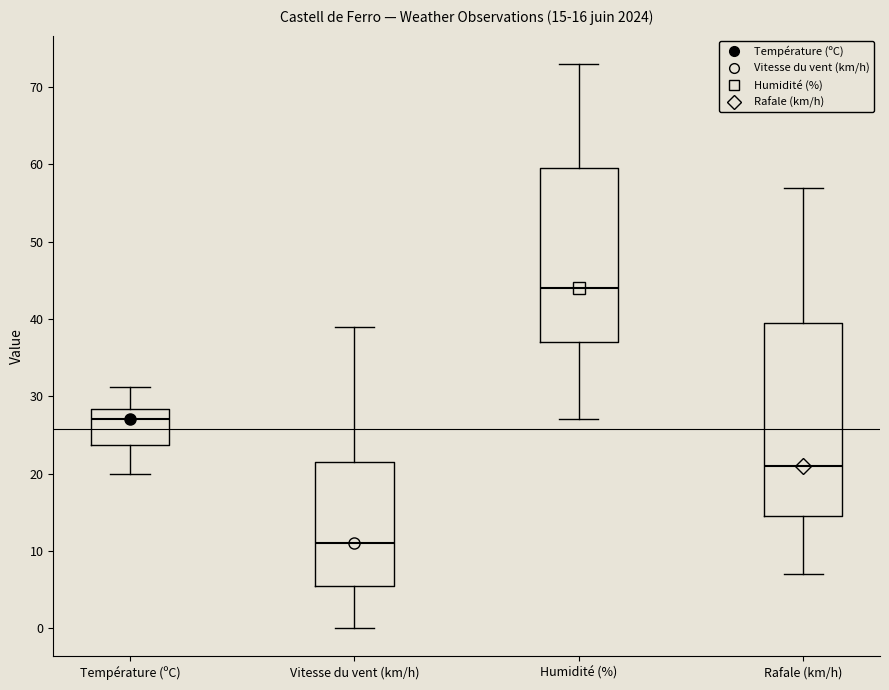

Which box has the lowest median line?

Vitesse du vent (km/h)